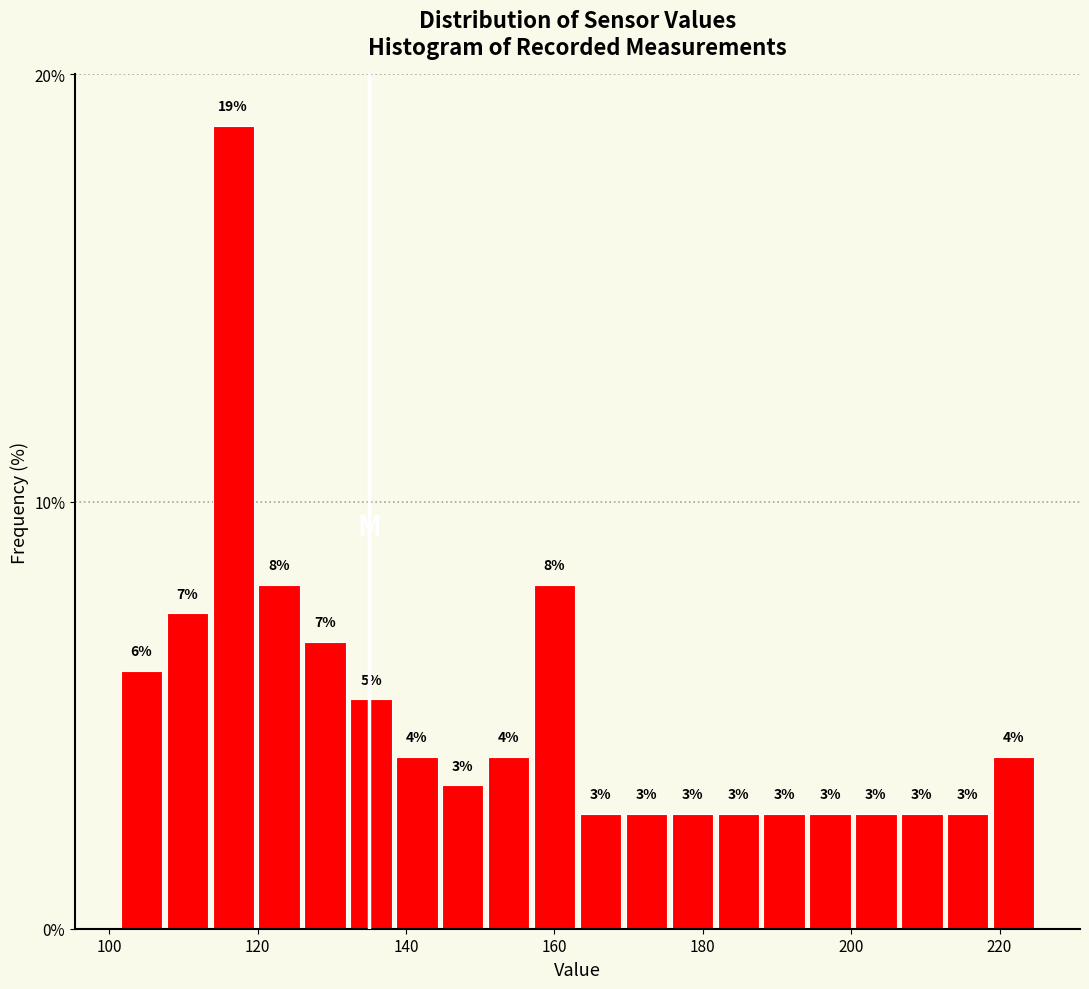

Around what value on the x-axis is the tallest bar? Give the approximate position of its centre, as read against the axis.

116